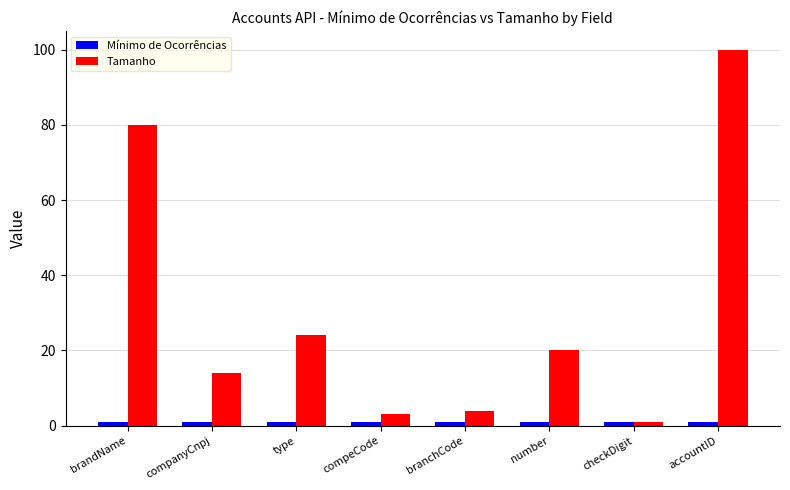

Which series has the widest spread of values?

Tamanho